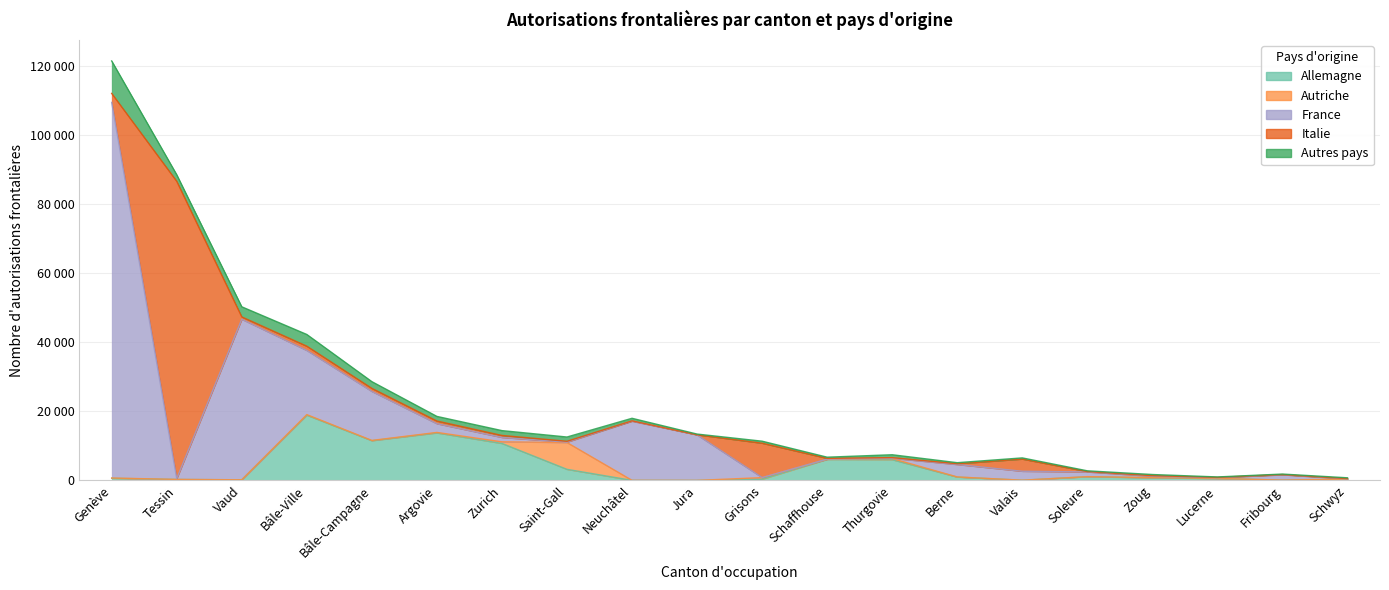

What is the difference between the maximum and minimum values in the Allemagne series?

18908